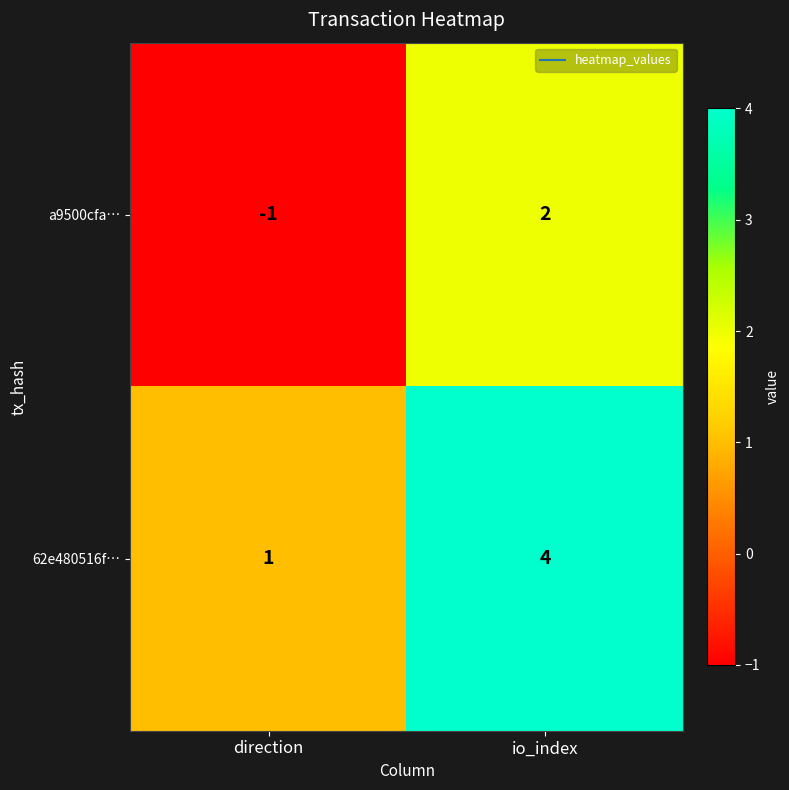

At io_index, list the series in order from largest to smallest.

62e480516f…, a9500cfa…